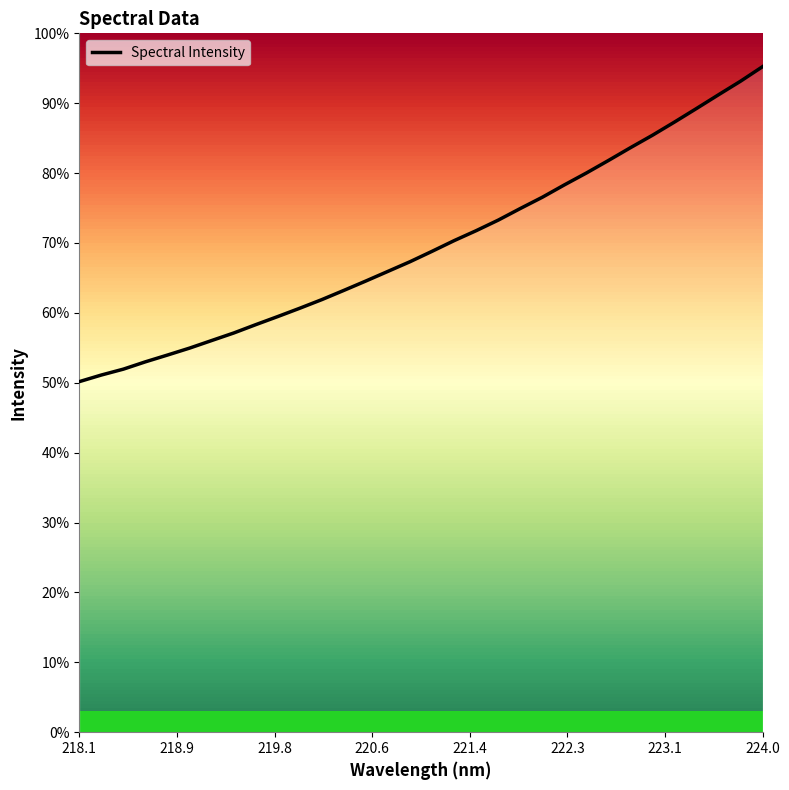

Is this an area chart (filled region under the line)?

Yes